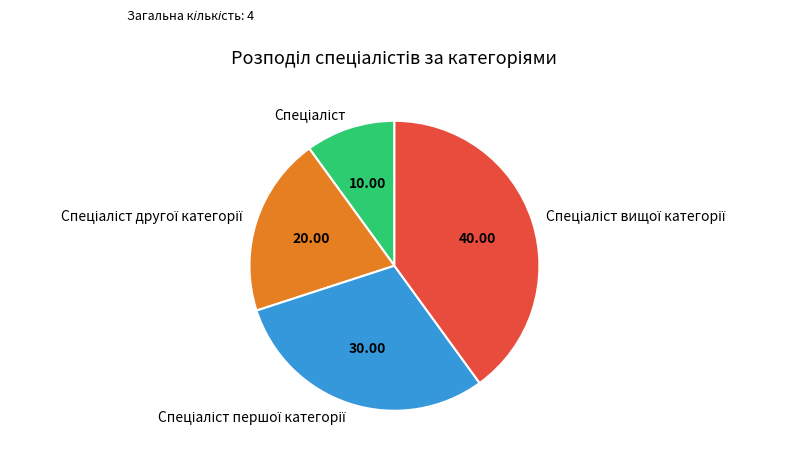

Is there any slice that represents more than half of the pie?

No